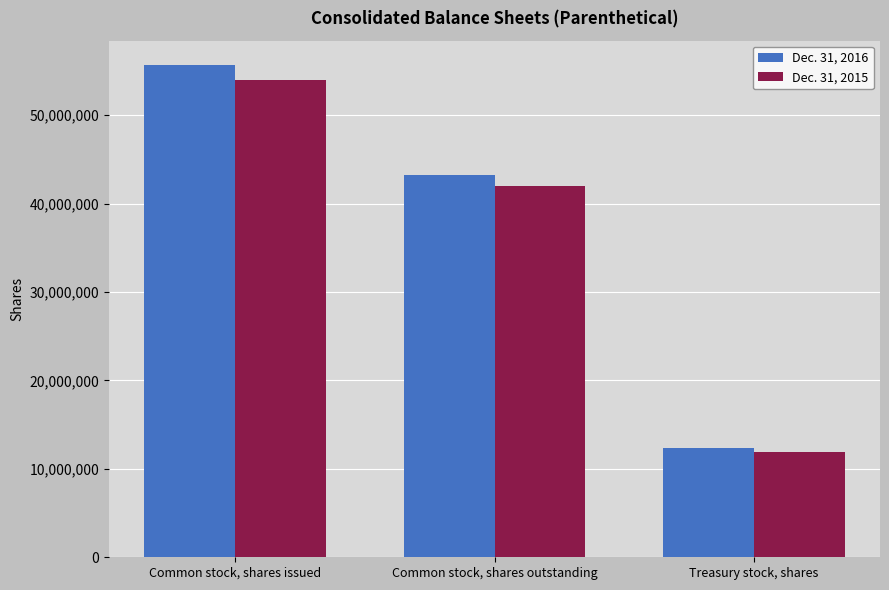

Reading right to left, transcribe all the data shown in this chart.

Dec. 31, 2016: 12402119	43240567	55642686
Dec. 31, 2015: 11946289	41979126	53925415